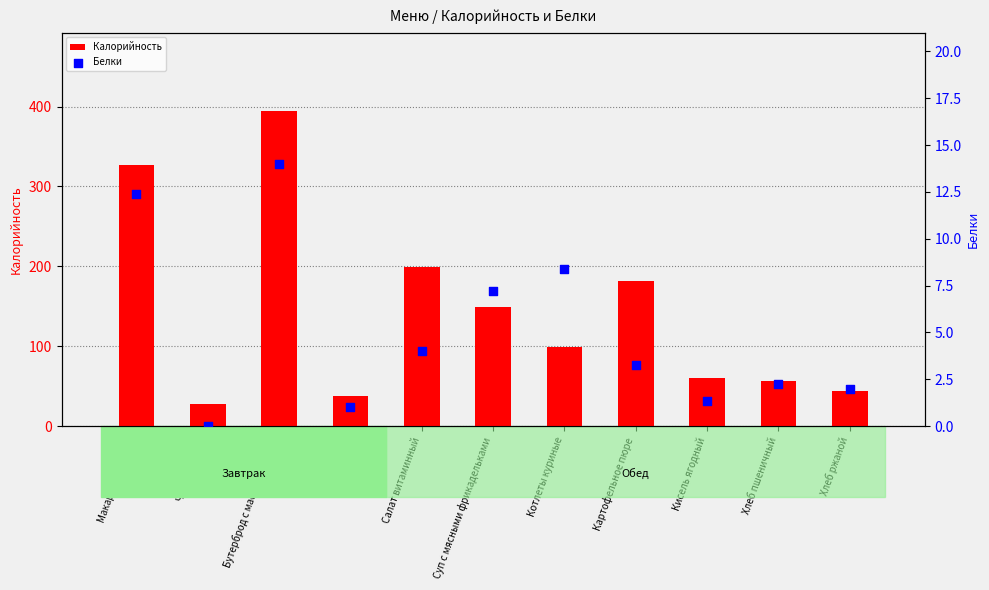

What is the total value across all series at Суп с мясными фрикадельками?

155.7